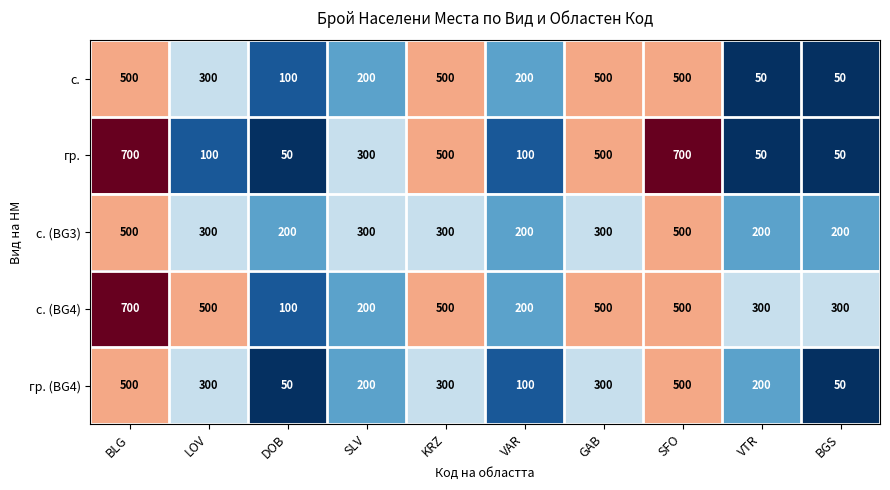

What is the average value of the гр. (BG4) series?

250